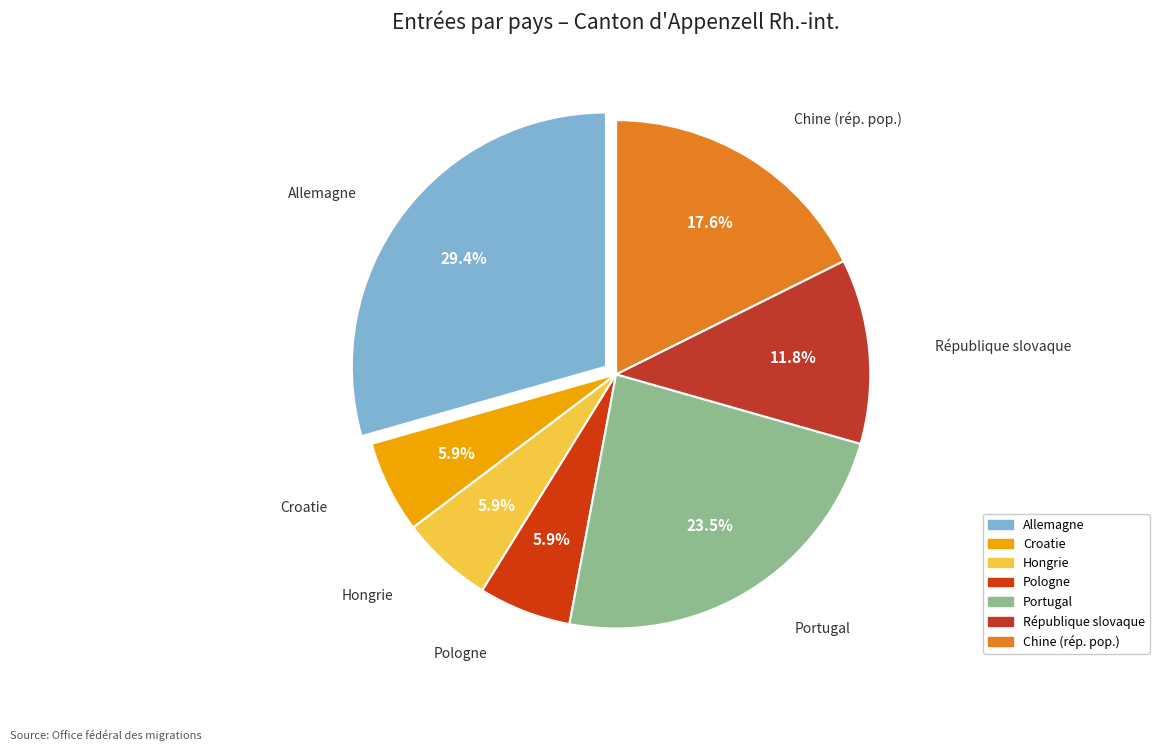

Is there a majority slice in this chart?

No